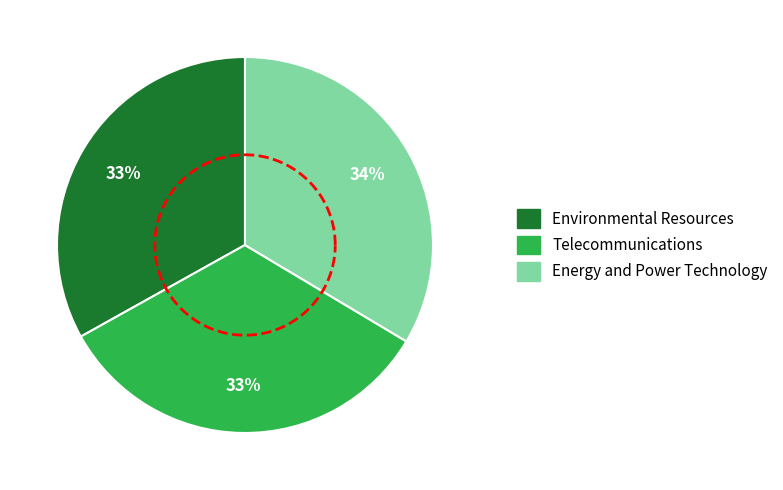

What is the smallest slice in the pie chart?

Environmental Resources